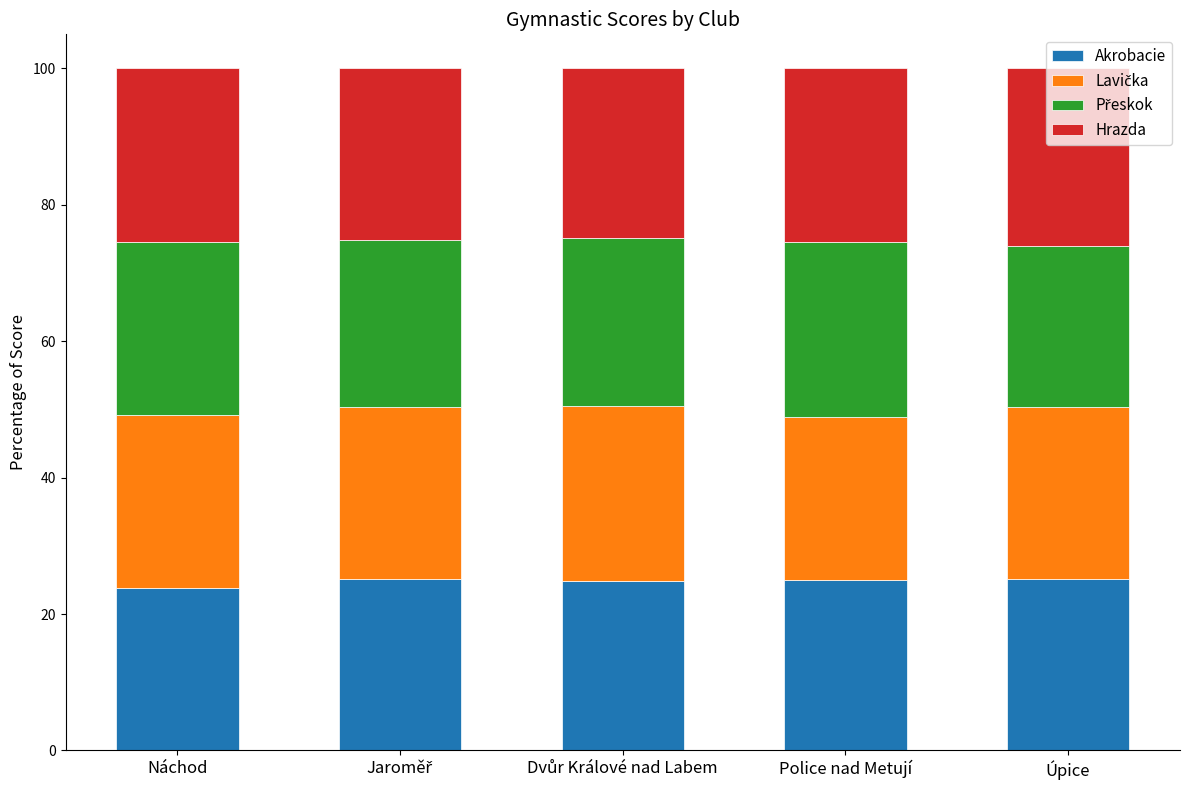

How many bars are there in total?

5